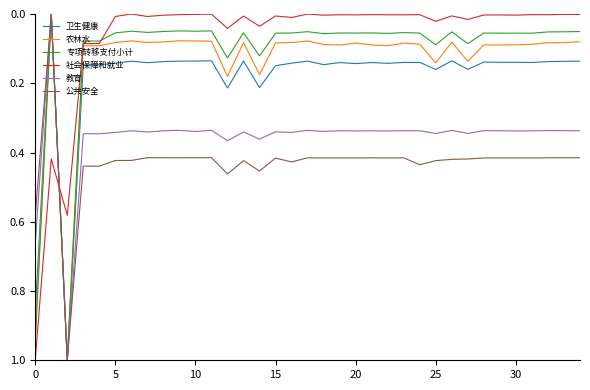

Which series has the largest total across all categories?

公共安全